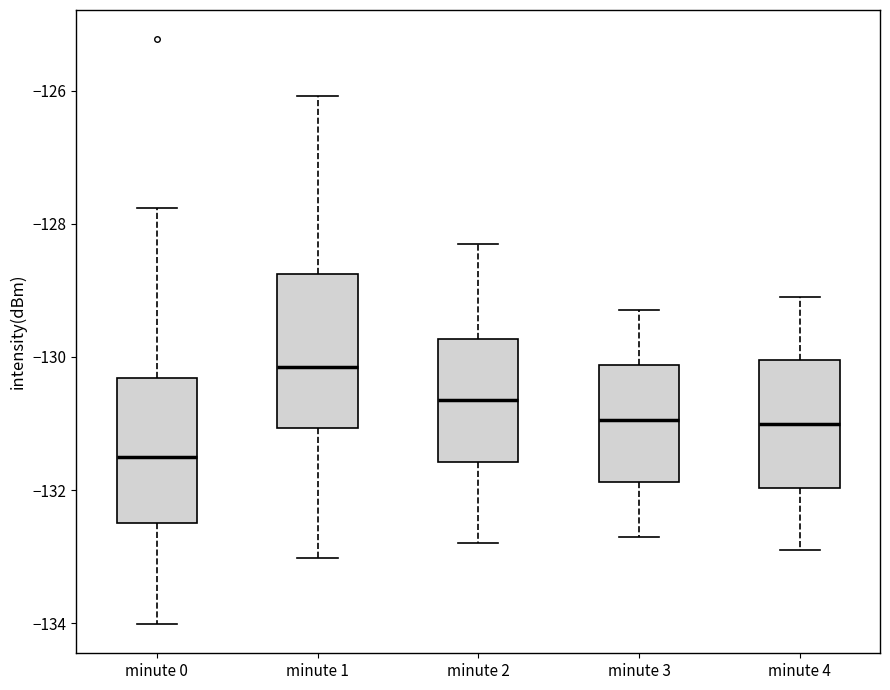

Where is the lower edge of the box for minute 2 on the y-axis? The values are not printed on the chart, so give them approximately, as read against the axis.

-131.6